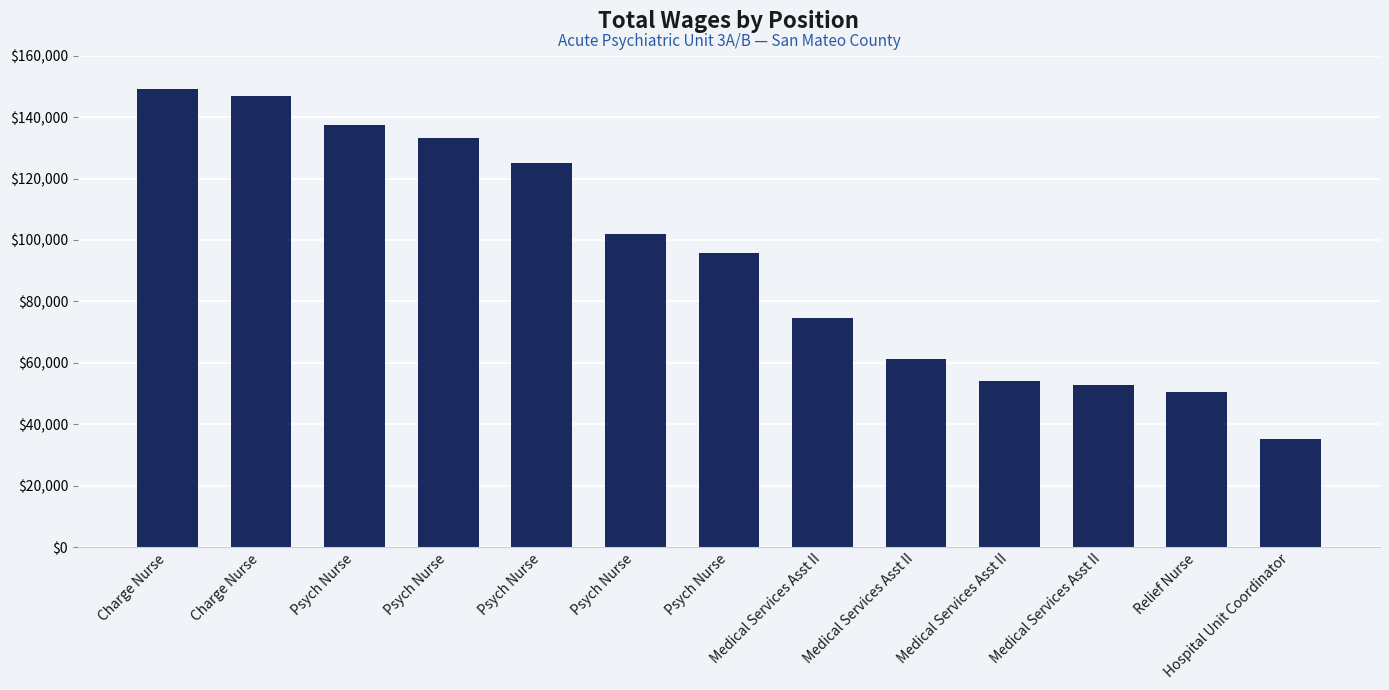

How many bars are there in total?

13